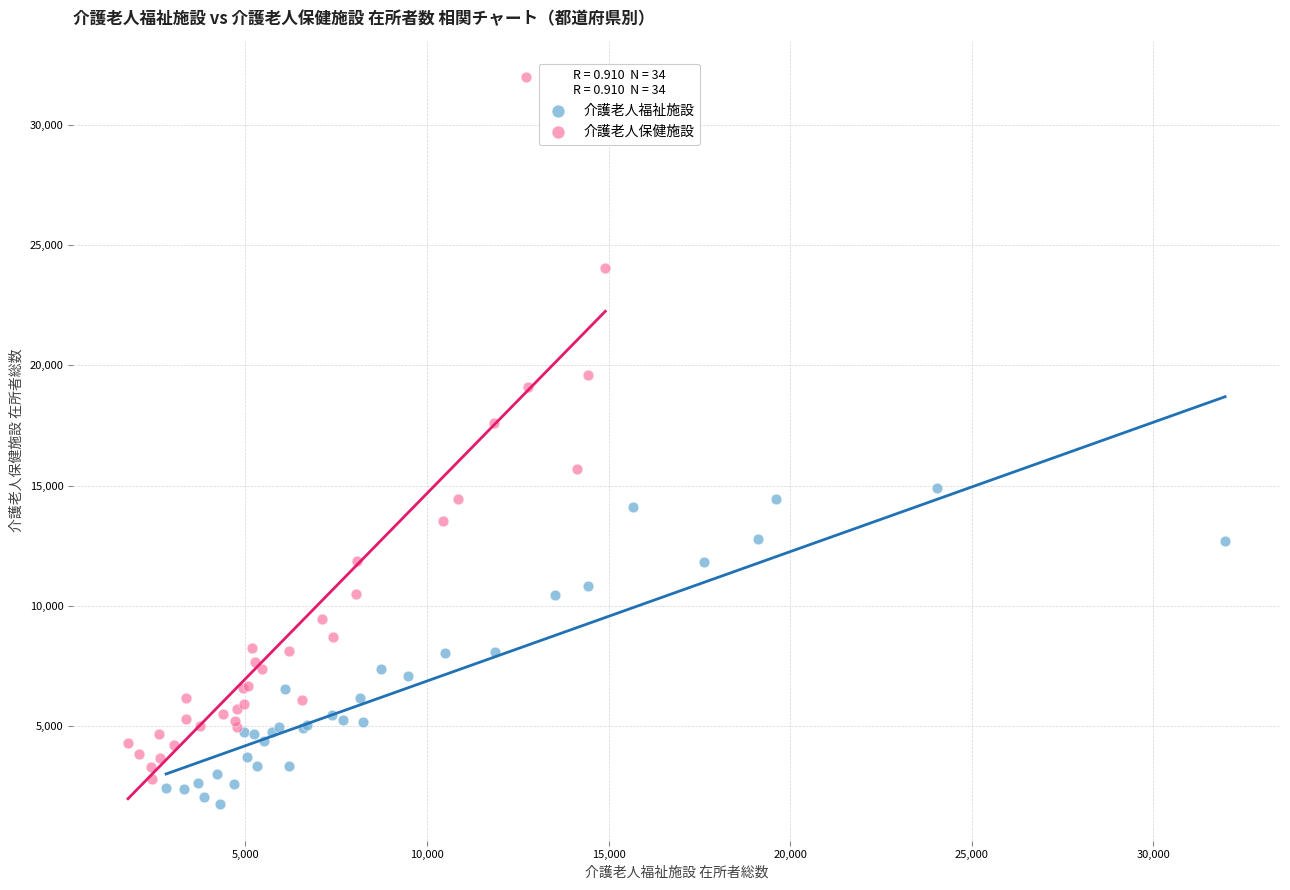

Which series contains the lowest Y value?

介護老人福祉施設